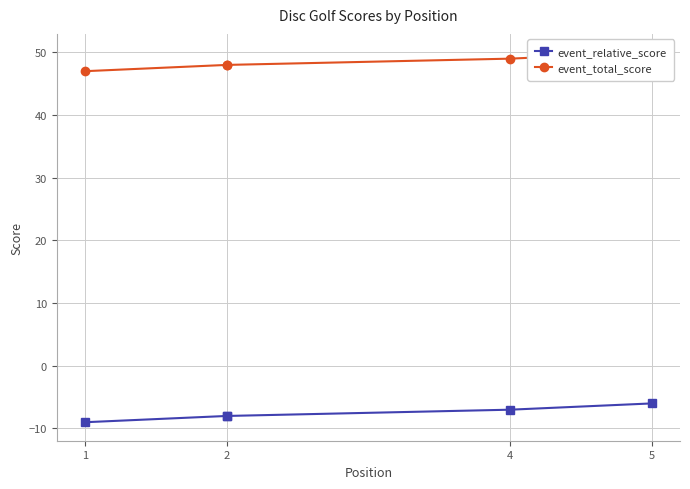

What is the difference between the event_relative_score values at 1 and 2?

1